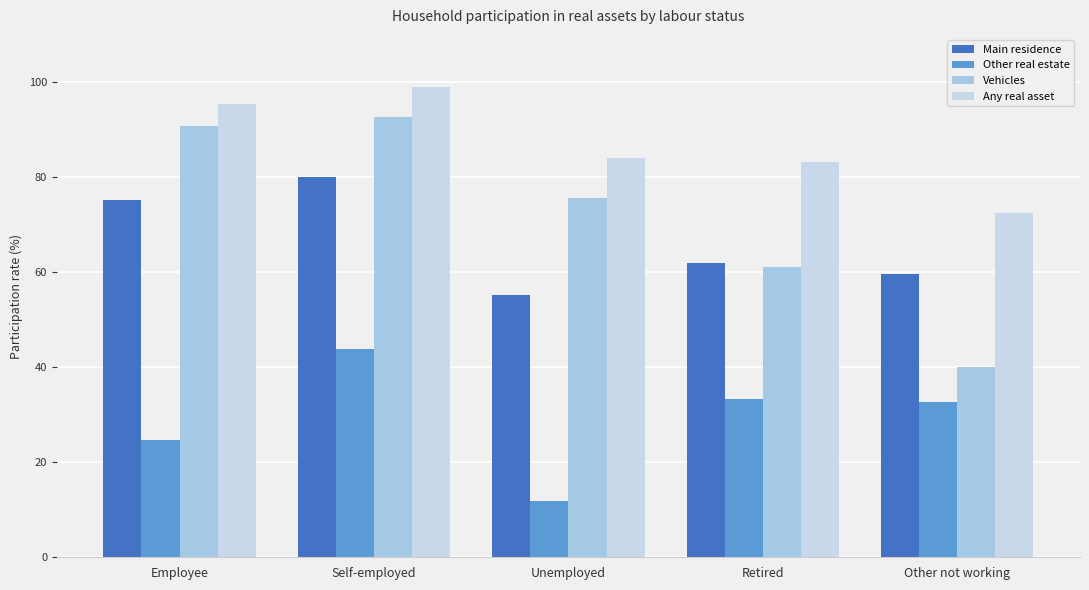

Between Self-employed and Unemployed, which is larger?

Self-employed